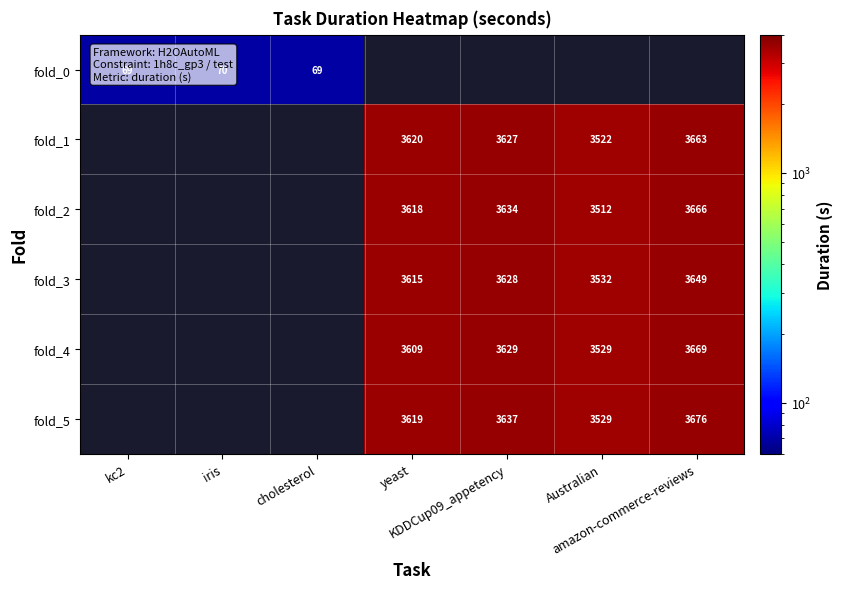

List the series in order of their overall mean, lowest first.

fold_0, fold_1, fold_2, fold_3, fold_4, fold_5